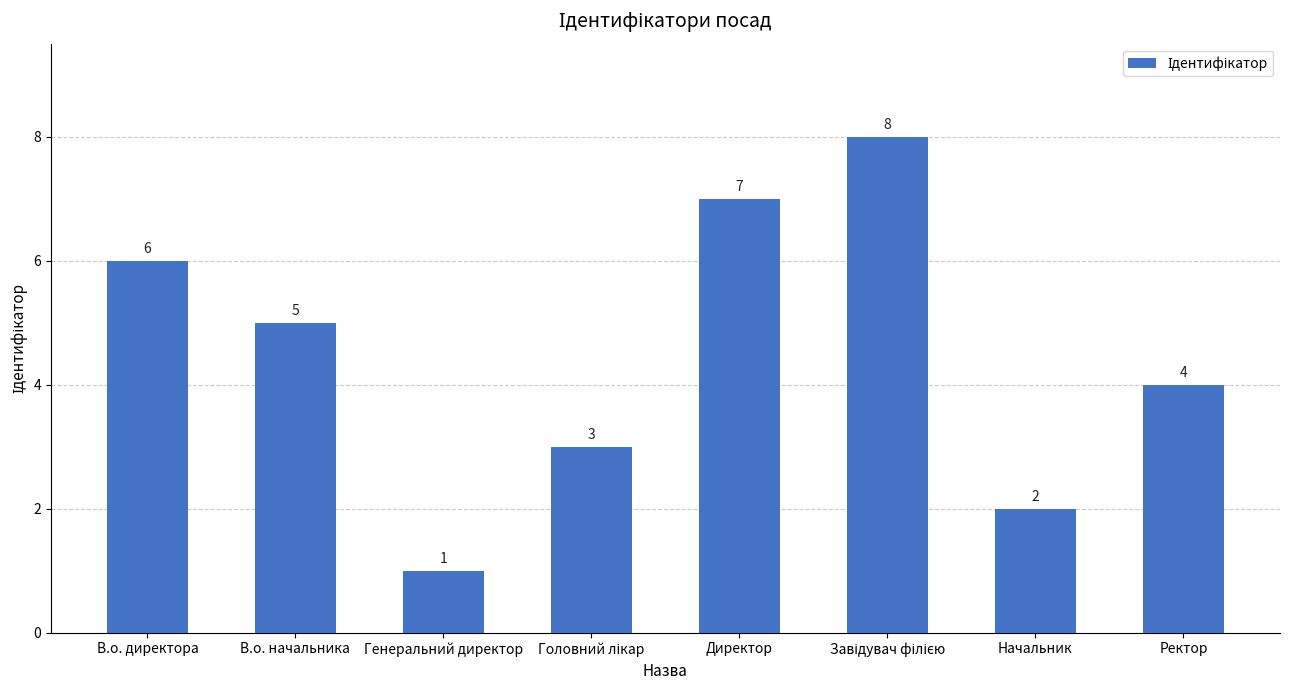

What is the difference between the maximum and minimum values?

7